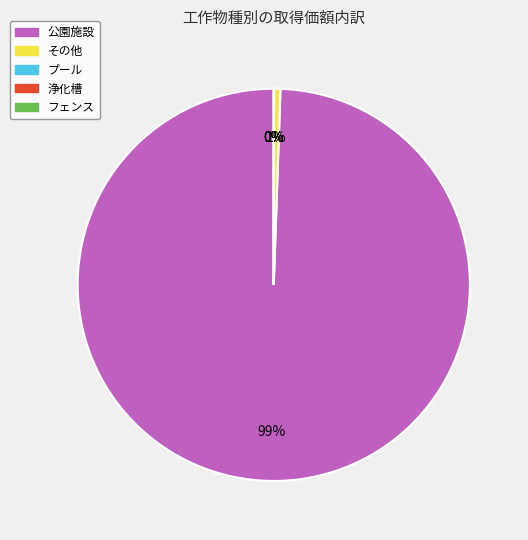

The その他 slice represents 0% of the pie. True or false?

True